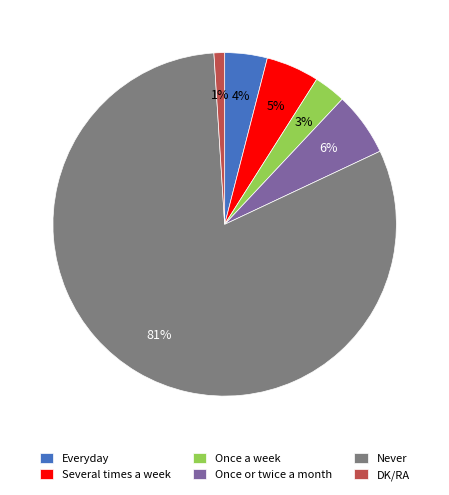

Is there a majority slice in this chart?

Yes